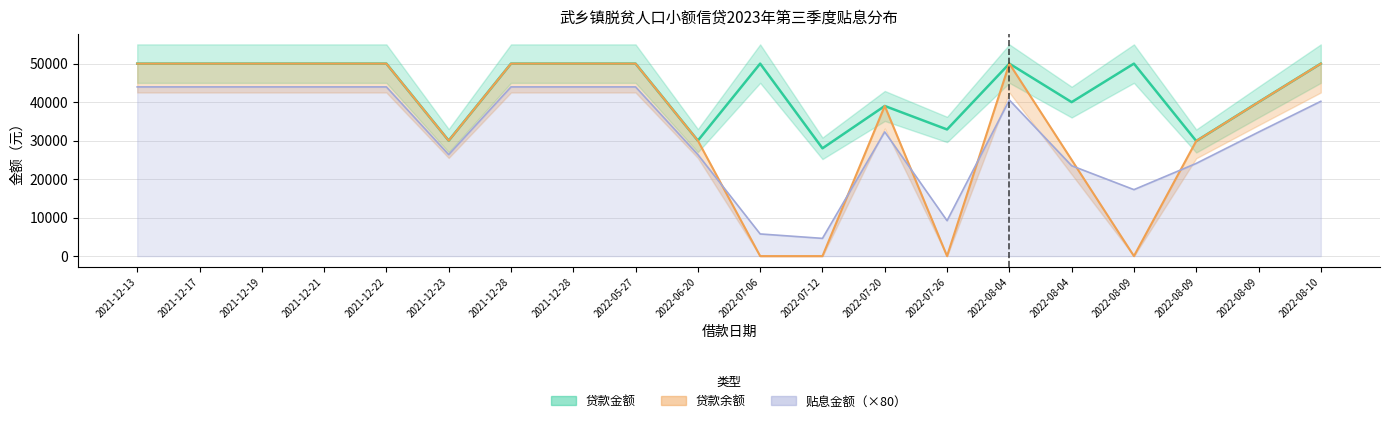

Which has a higher value, 2021-12-21 or 2022-08-09?

2021-12-21